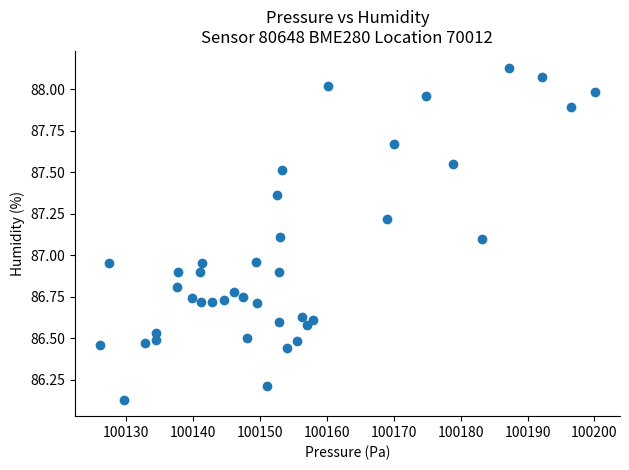

What is the range of X values (max minus min)?

74.1